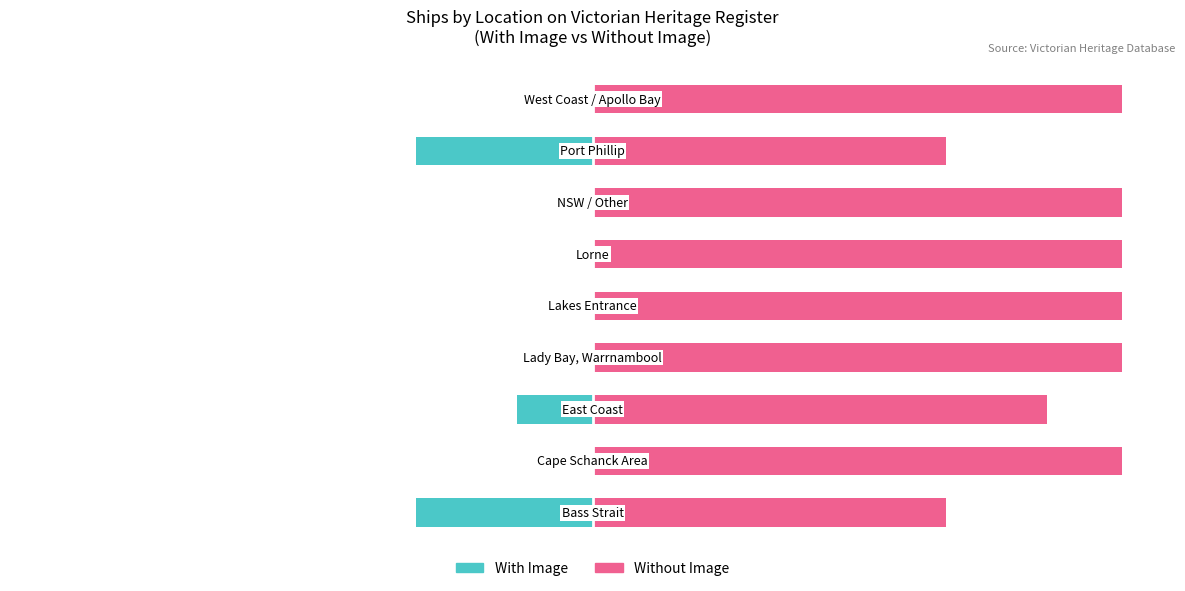

What is the total value across all series at 8?

100.0